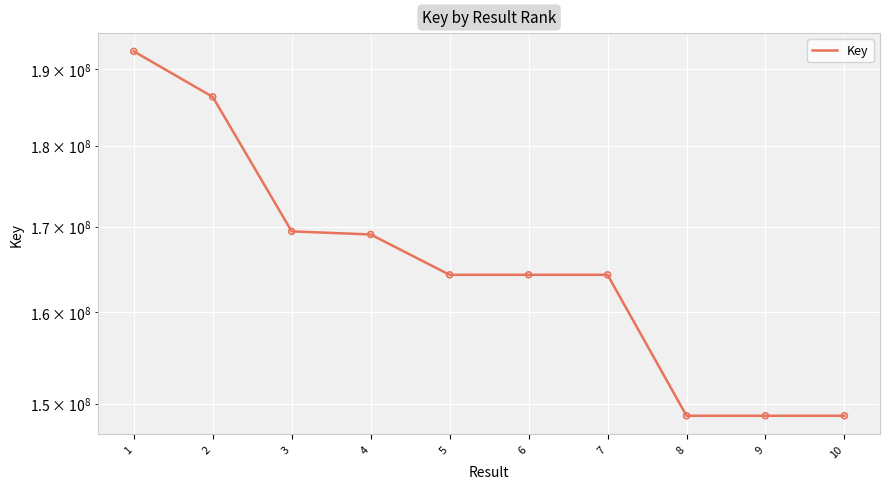

Between 1 and 7, which is larger?

1